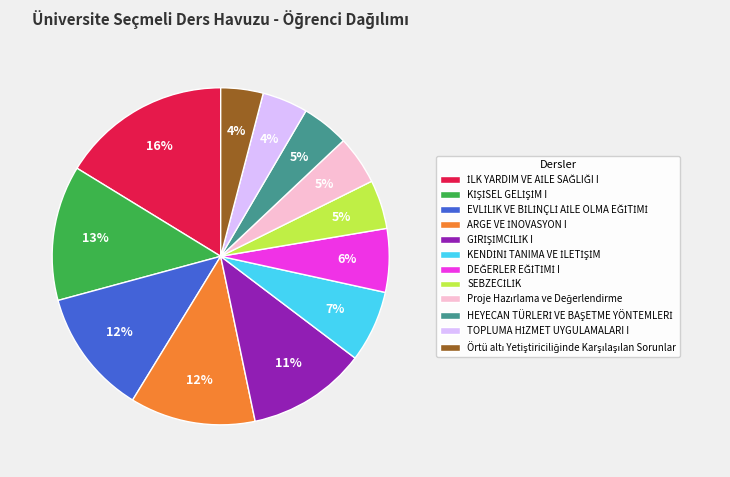

To the nearest percent, what is the average slice percentage?

8%